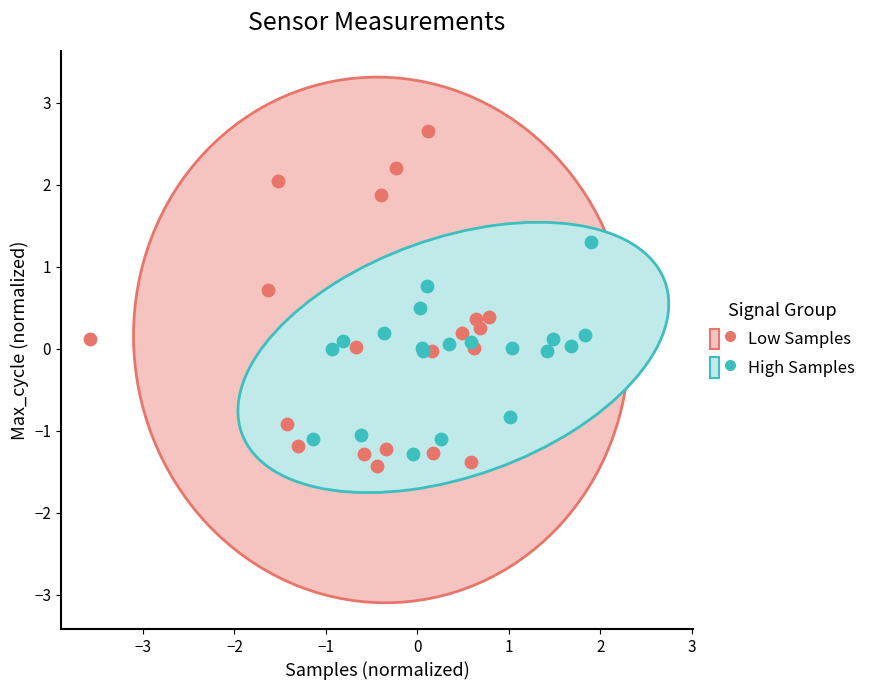

What are all the series names shown in the legend?

Low Samples, High Samples